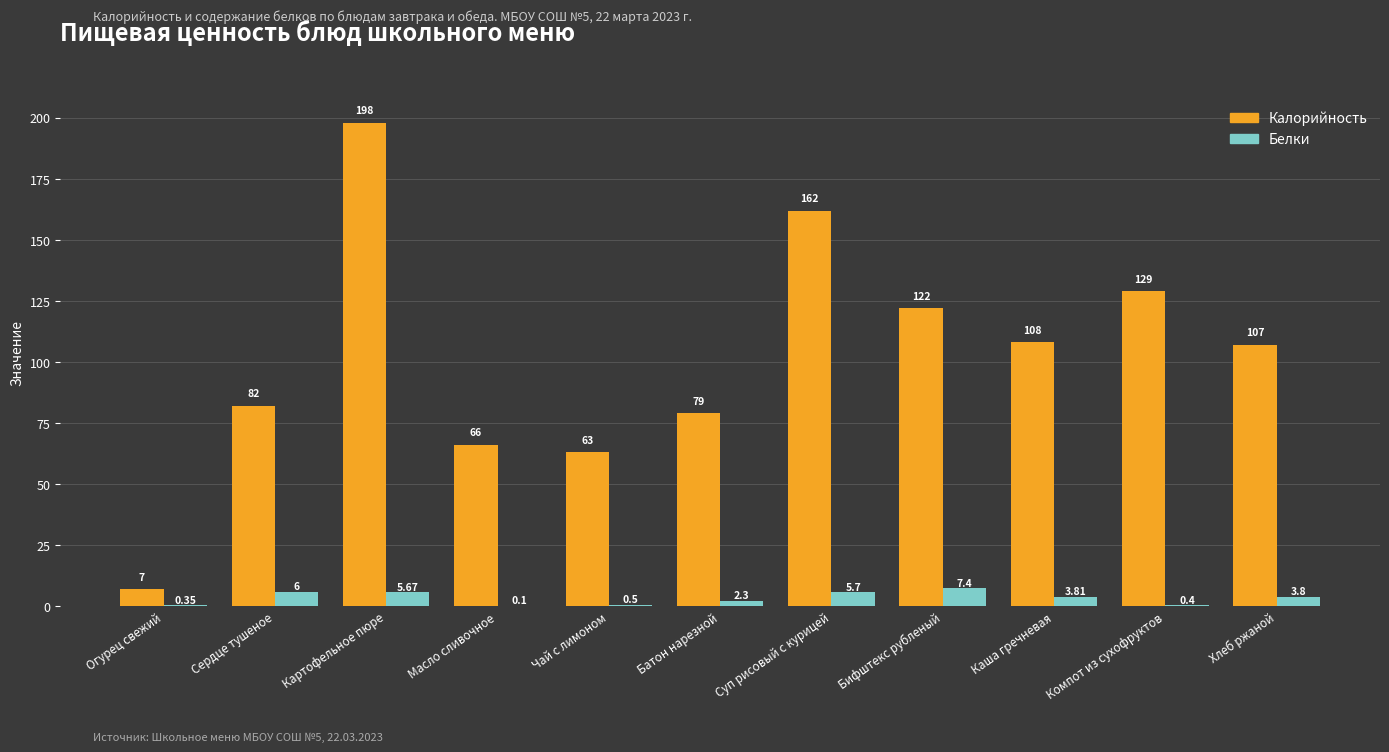

Read the Калорийность value at Суп рисовый с курицей.

162.0